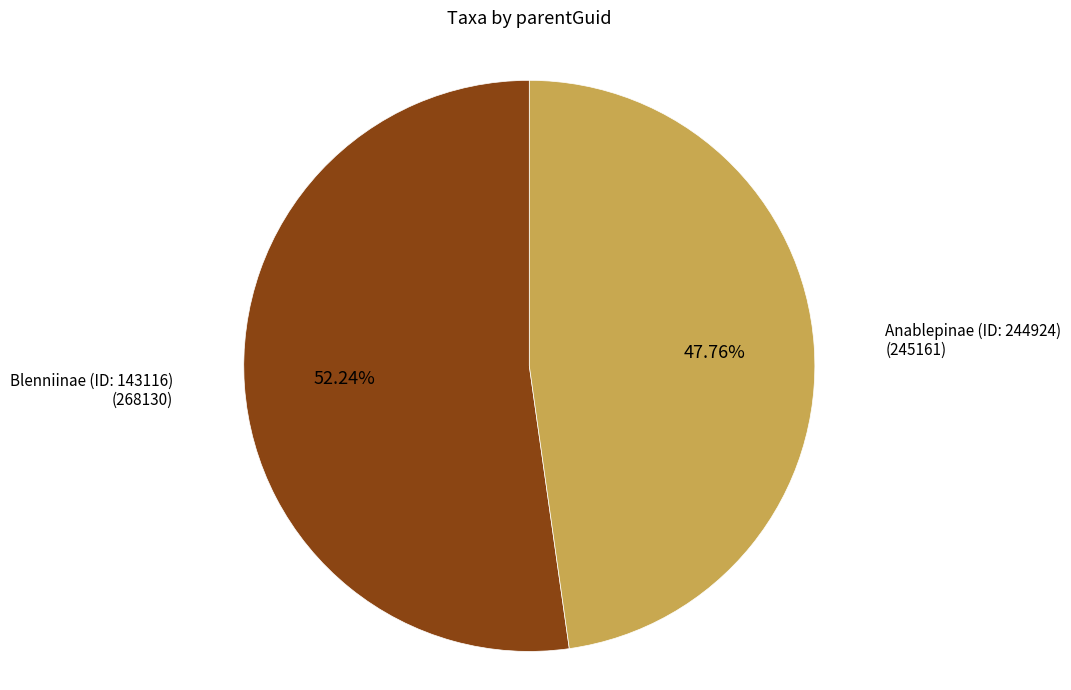

What percentage is the Anablepinae (ID: 244924) slice, to the nearest percent?

48%